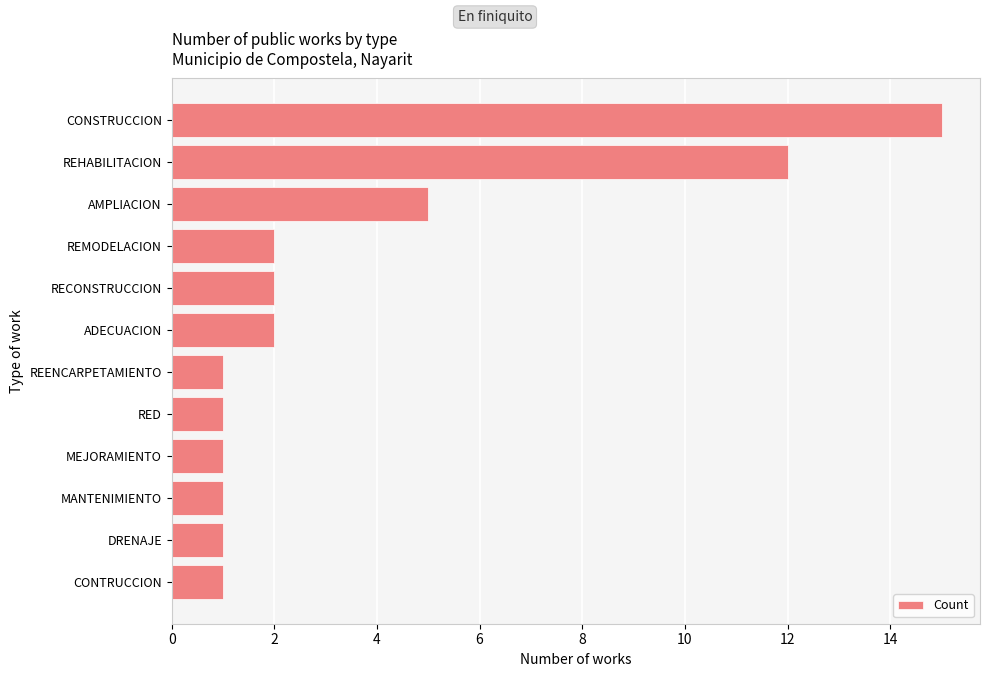

The value at CONTRUCCION is 1. True or false?

True